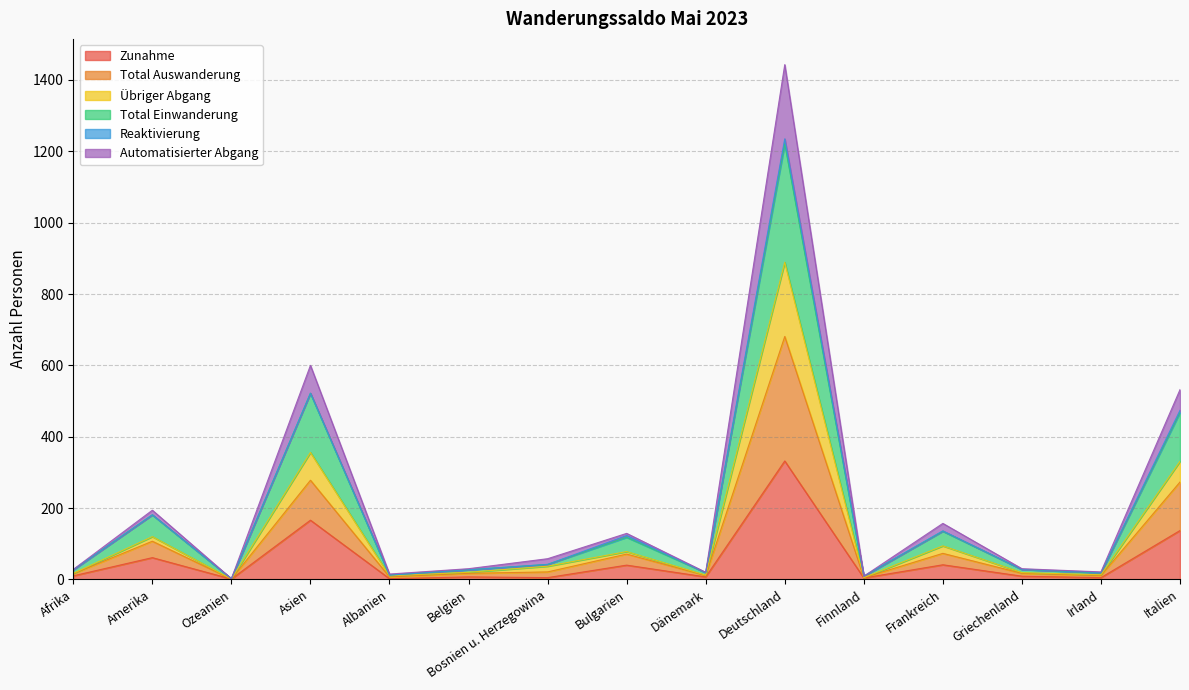

List the labels in order of Übriger Abgang value, largest first.

Deutschland, Asien, Italien, Amerika, Frankreich, Bulgarien, Bosnien u. Herzegowina, Belgien, Griechenland, Afrika, Irland, Dänemark, Albanien, Finnland, Ozeanien